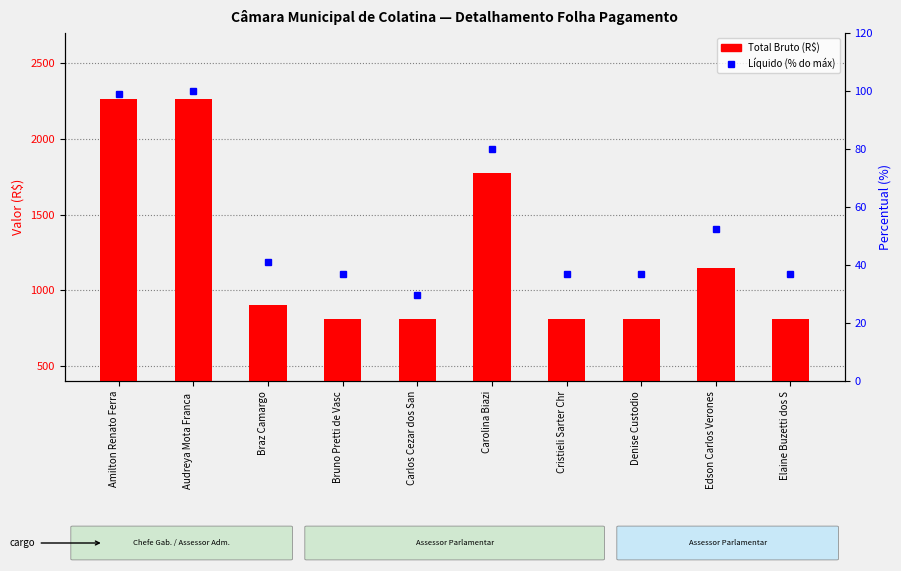

Reading left to right, list all the values displayed in this chart.

Total Bruto (R$): 2266.2	2266.2	900.0	806.5	806.5	1776.1	806.5	806.5	1150.0	806.5
Líquido (% do máx): 98.9	100.0	41.1	36.8	29.6	80.1	36.8	36.8	52.5	36.8